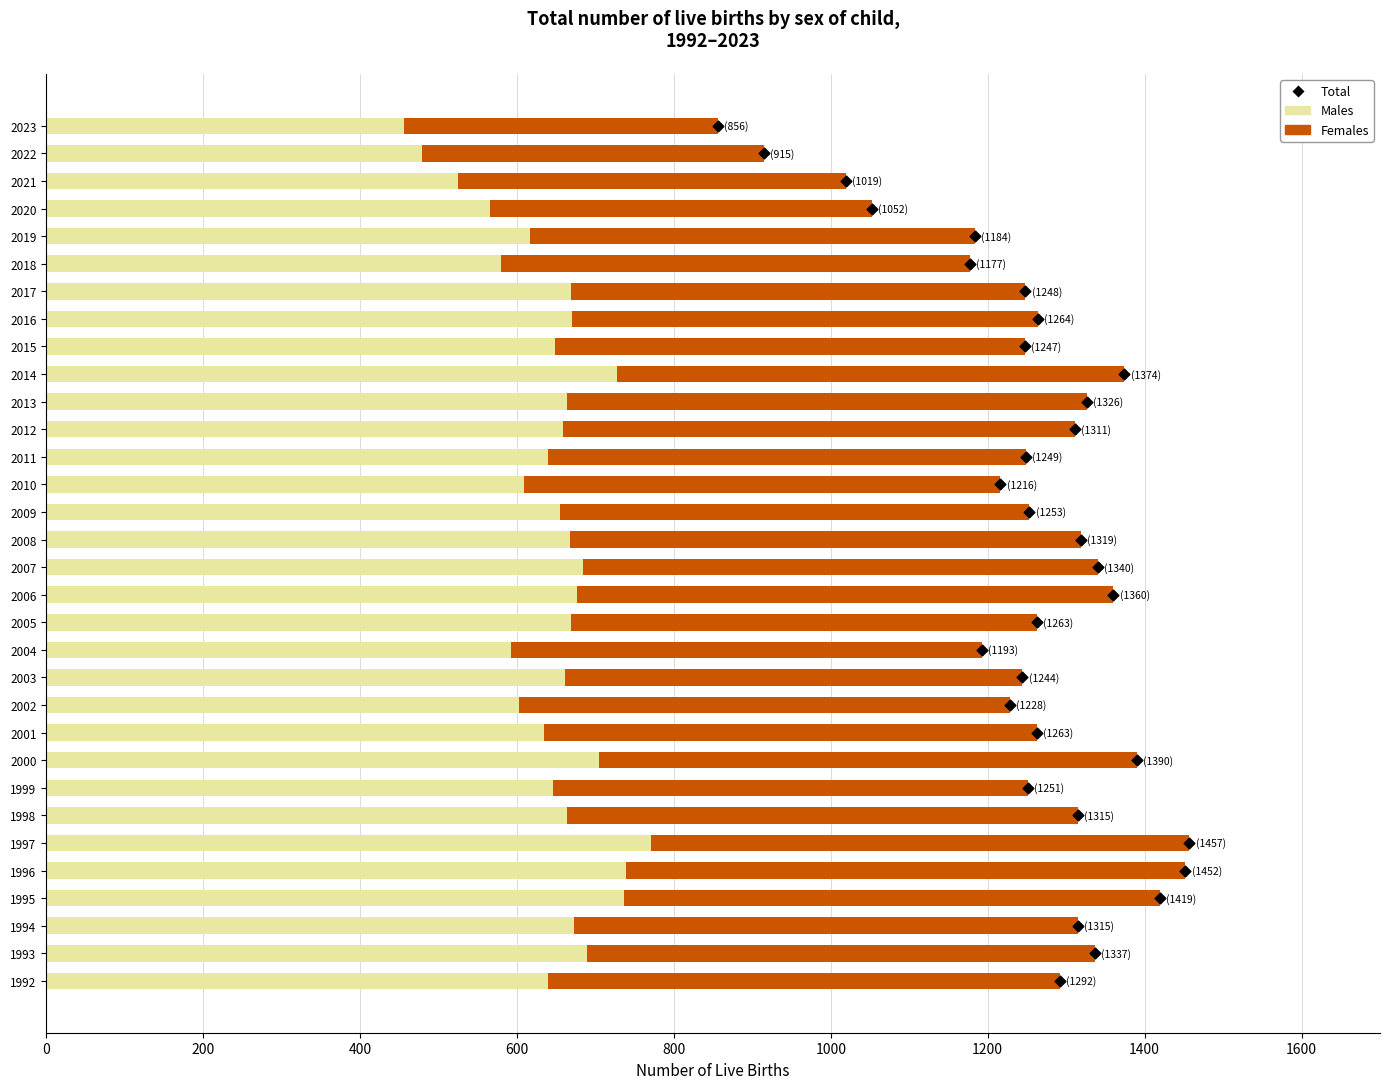

Is the value of Males at 2014 greater than the value of Females at 2015?

Yes